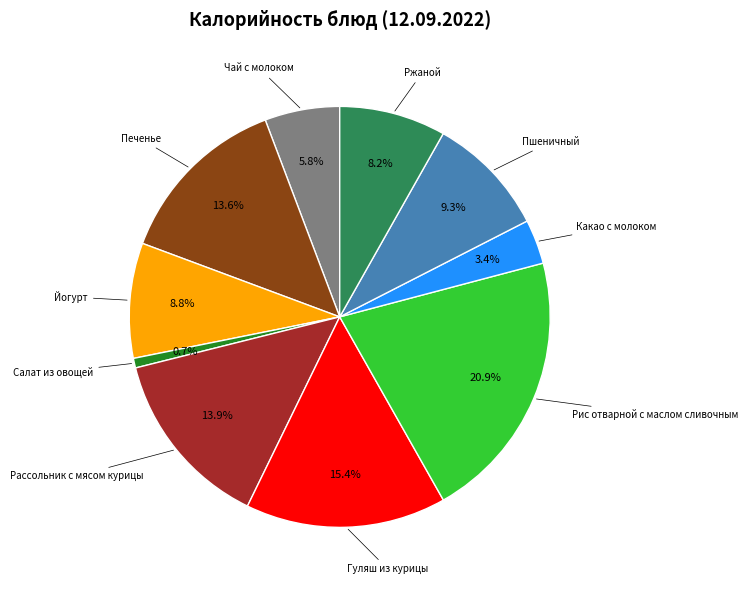

Is it true that Гуляш из курицы is 3% of the pie?

False